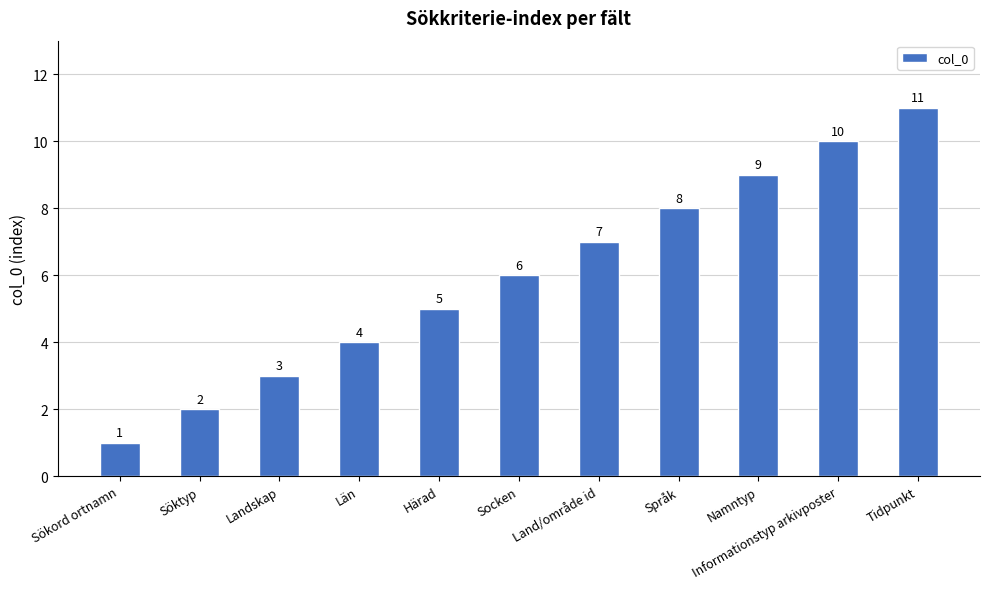

Are the bars grouped side by side (vs. stacked)?

No